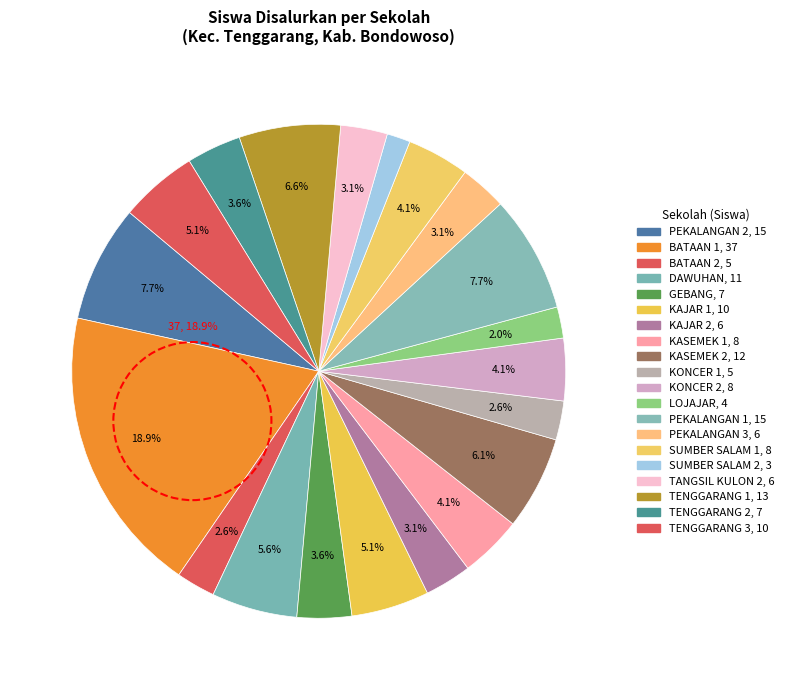

How many slices are in this pie chart?

20